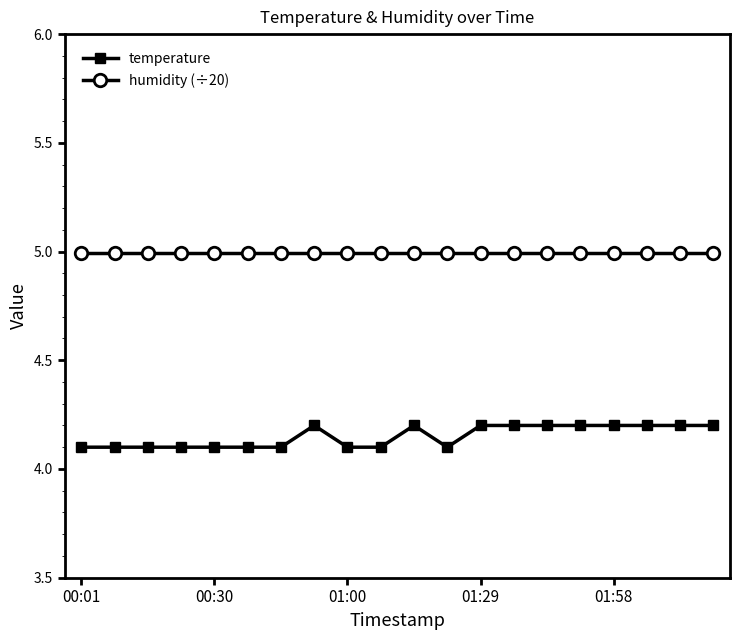

What is the sum of all temperature values?

83.0